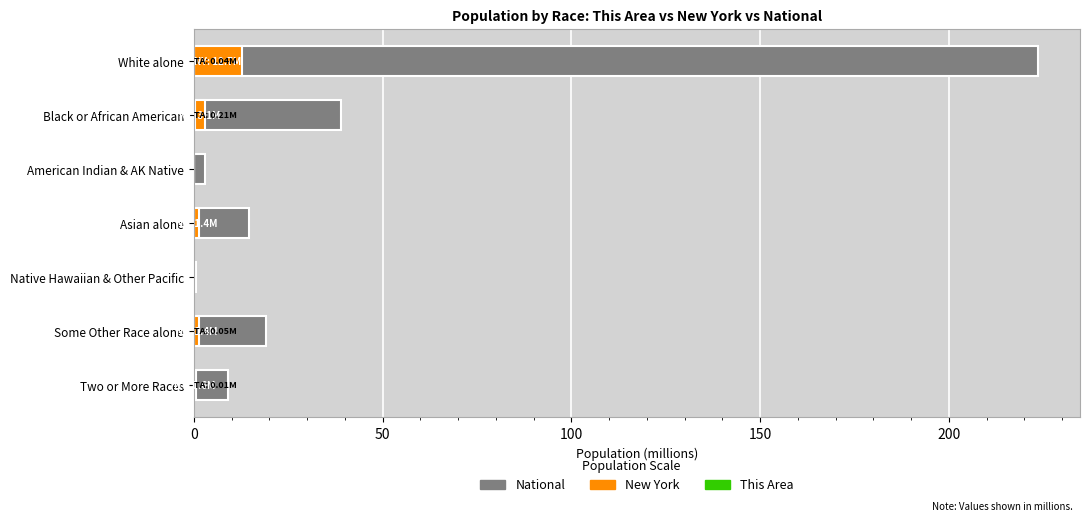

How many data points in New York (millions) are less than 1?

3